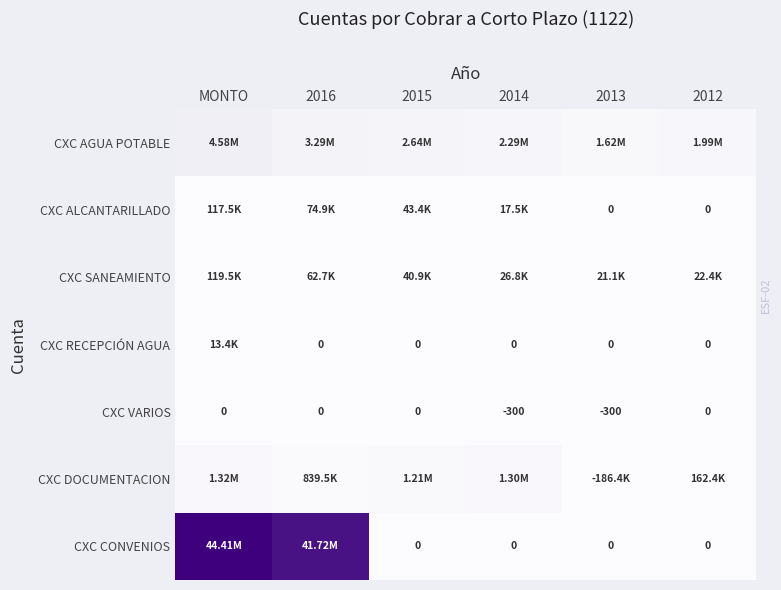

Between 2016 and 2013, which series saw the biggest shift?

CXC CONVENIOS